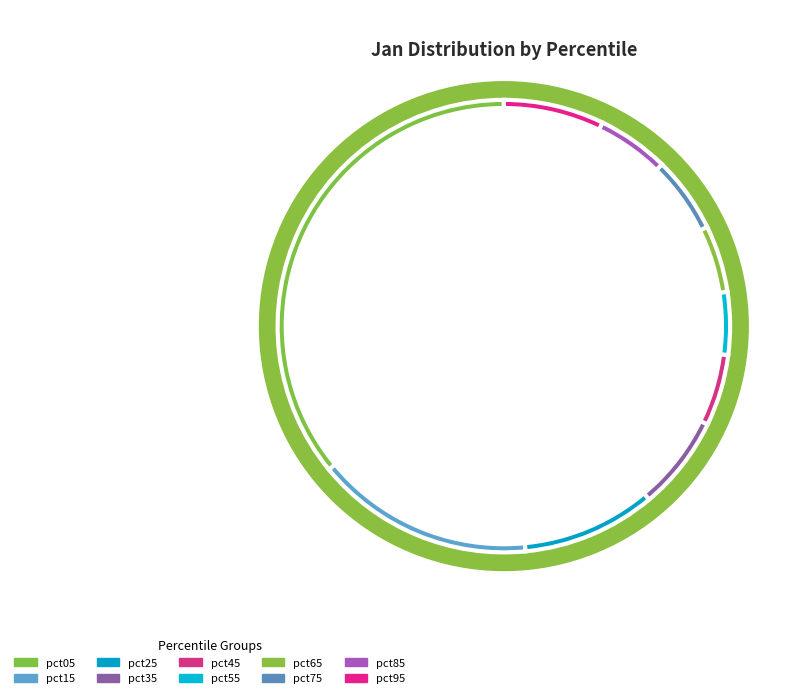

To the nearest percent, what portion does pct05 represent?

36%